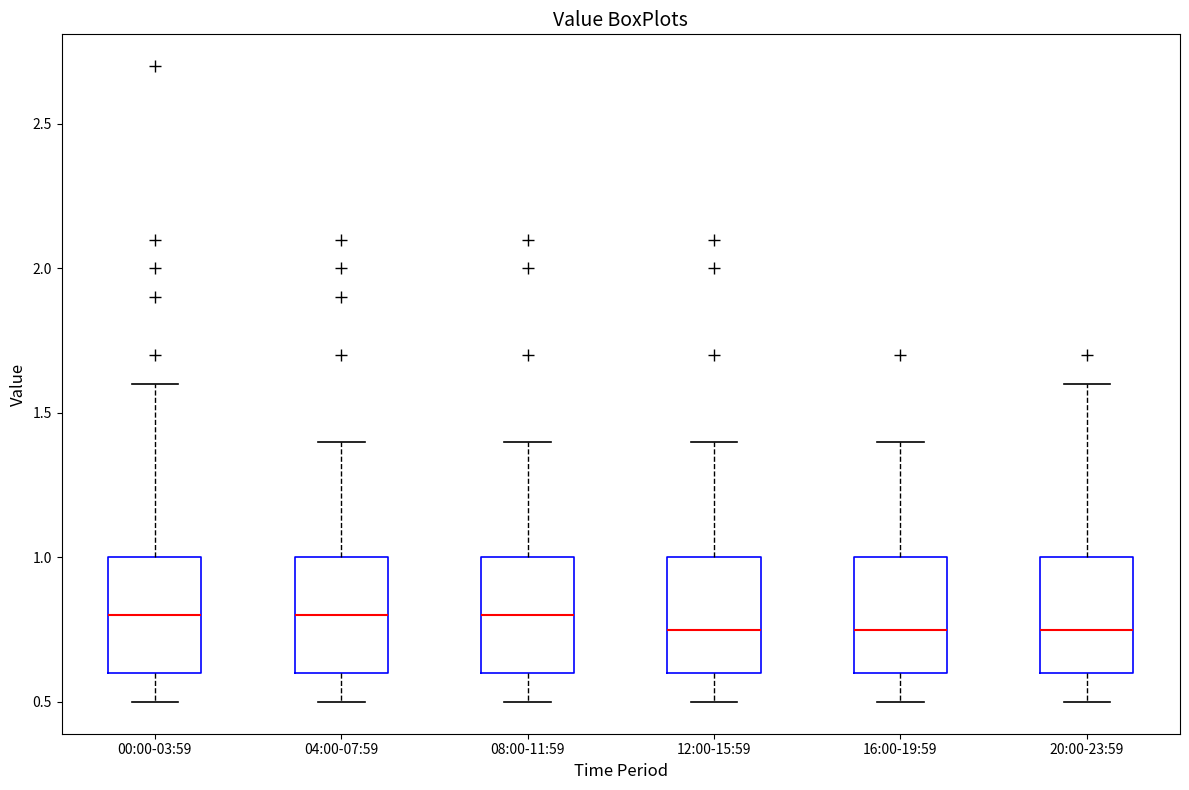

Reading left to right, transcribe this box plot: for each box, give where its median line is, the range the box spans, and where its two whiskers end, as read against the y-axis. The values are not printed on the chart, so give them approximately, as read against the axis.

00:00-03:59: median 0.80, box 0.60 to 1.00, whiskers 0.50 to 1.60
04:00-07:59: median 0.80, box 0.60 to 1.00, whiskers 0.50 to 1.40
08:00-11:59: median 0.80, box 0.60 to 1.00, whiskers 0.50 to 1.40
12:00-15:59: median 0.75, box 0.60 to 1.00, whiskers 0.50 to 1.40
16:00-19:59: median 0.75, box 0.60 to 1.00, whiskers 0.50 to 1.40
20:00-23:59: median 0.75, box 0.60 to 1.00, whiskers 0.50 to 1.60